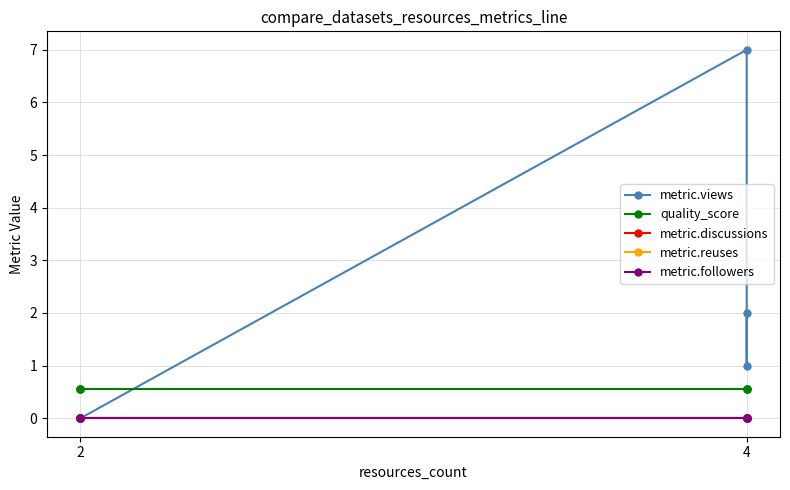

Reading right to left, list all the values displayed in this chart.

metric.views: 2.0	1.0	7.0	0.0	0.0	0.0
quality_score: 0.6	0.6	0.6	0.6	0.6	0.6
metric.discussions: 0.0	0.0	0.0	0.0	0.0	0.0
metric.reuses: 0.0	0.0	0.0	0.0	0.0	0.0
metric.followers: 0.0	0.0	0.0	0.0	0.0	0.0